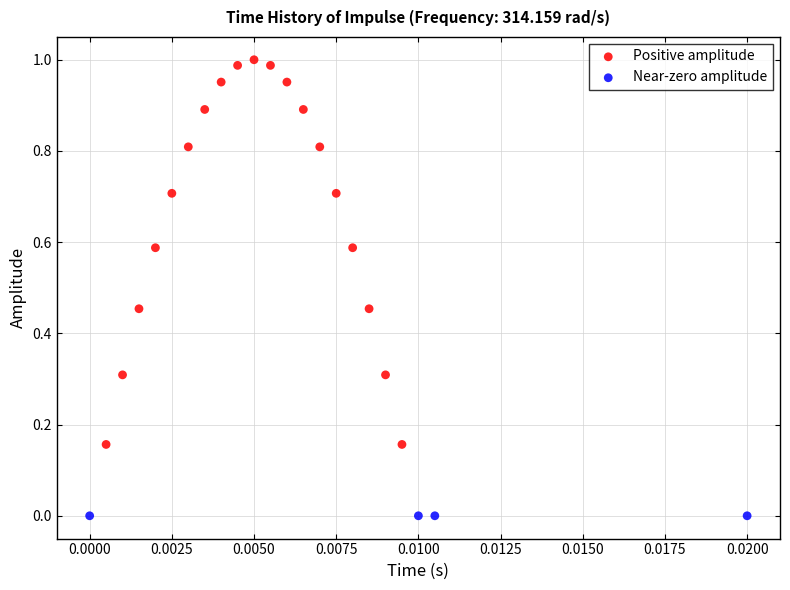

Which series has the largest Y range (max minus min)?

Positive amplitude